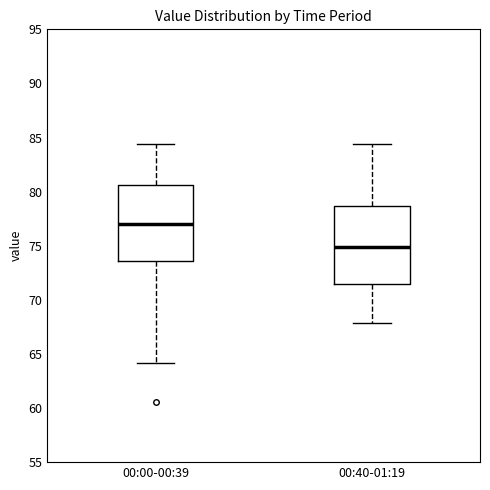

Reading left to right, transcribe this box plot: for each box, give where its median line is, the range the box spans, and where its two whiskers end, as read against the y-axis. The values are not printed on the chart, so give them approximately, as read against the axis.

00:00-00:39: median 77.0, box 73.5 to 80.5, whiskers 64.0 to 84.5
00:40-01:19: median 75.0, box 71.5 to 78.5, whiskers 68.0 to 84.5